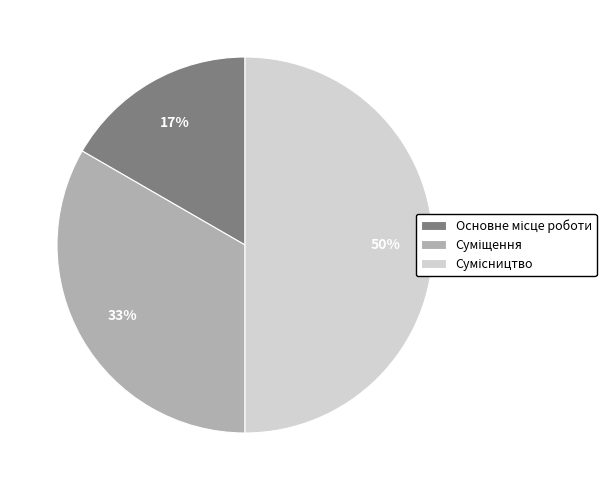

Count the number of slices in the pie.

3